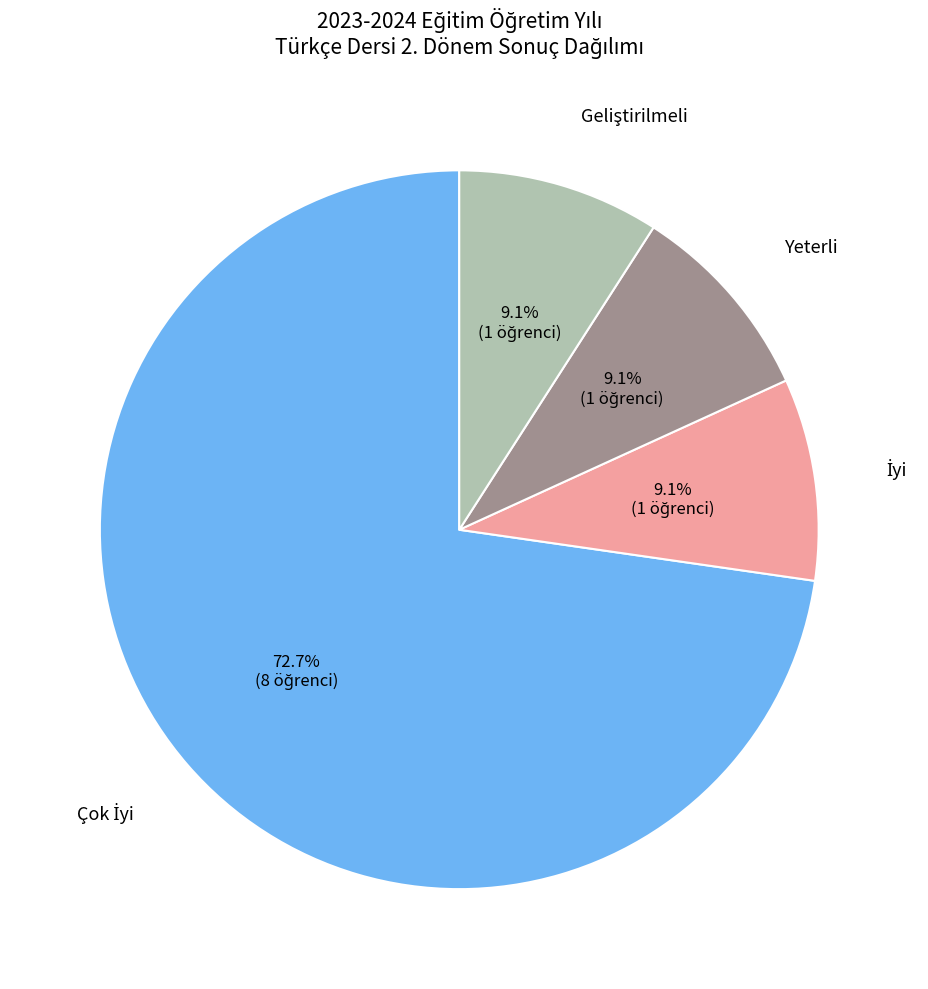

Which slice is the largest?

Çok İyi